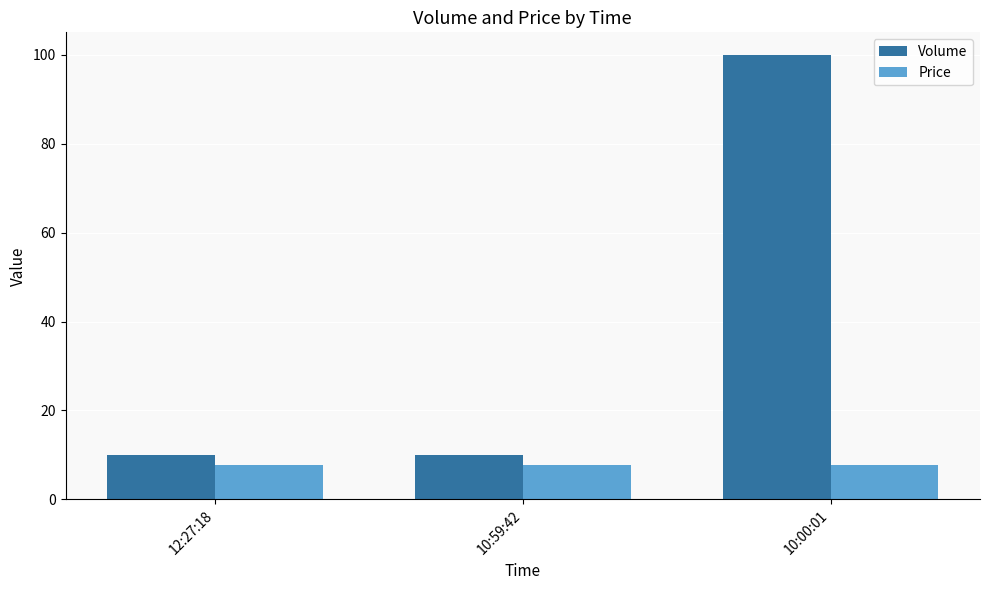

Are the bars horizontal?

No